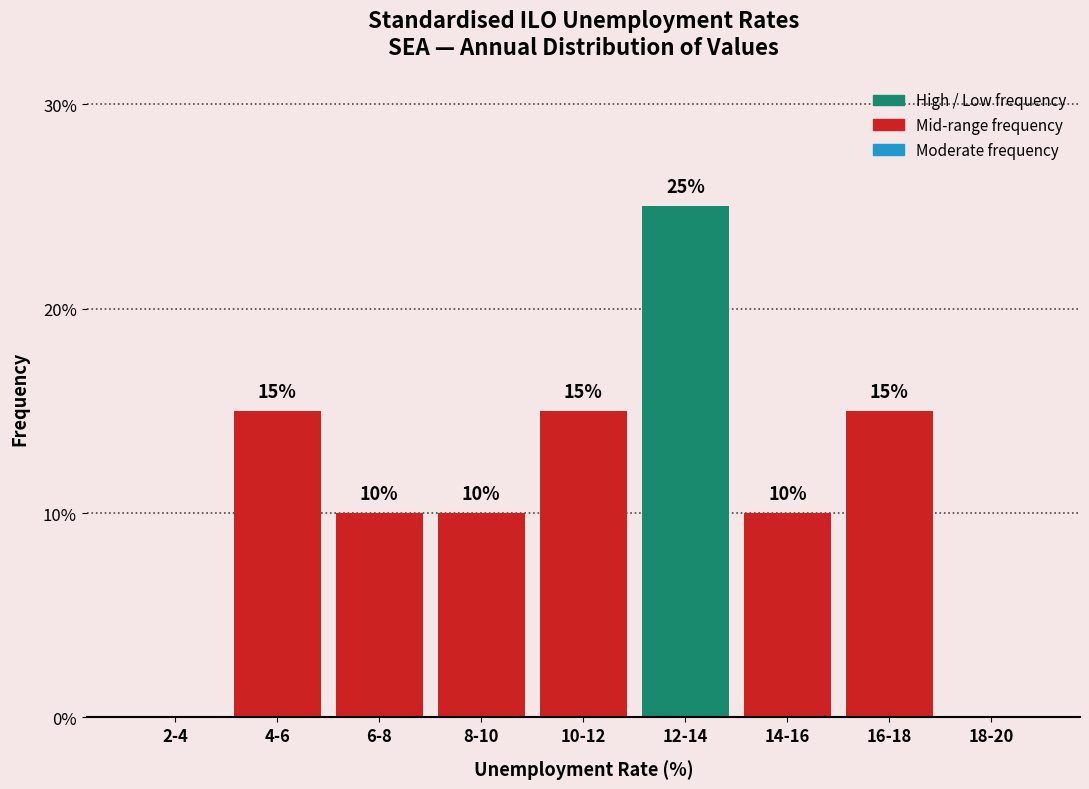

Reading left to right, what are all the values shown in this chart?

2-4=0	4-6=15	6-8=10	8-10=10	10-12=15	12-14=25	14-16=10	16-18=15	18-20=0